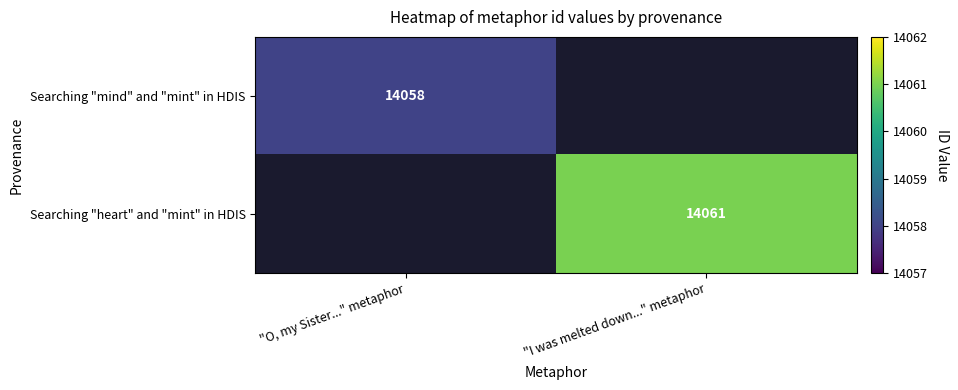

The Searching "mind" and "mint" in HDIS series shows 14058 at "O, my Sister..." metaphor. True or false?

True